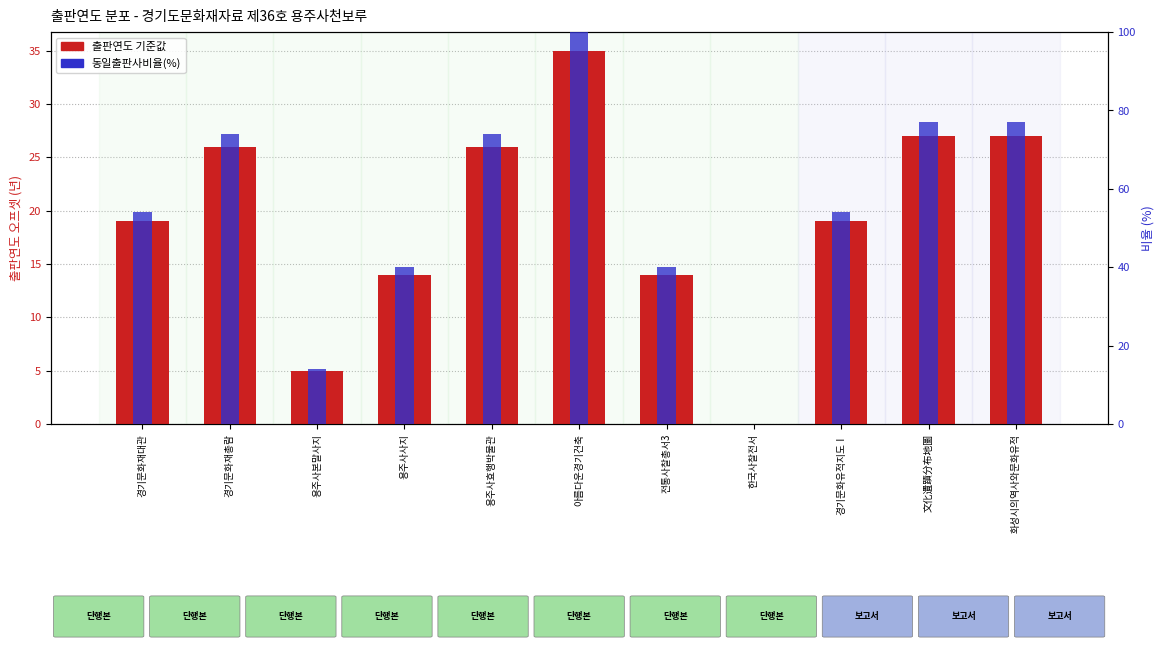

What are all the series names shown in the legend?

출판연도 기준값, 동일출판사비율(%)